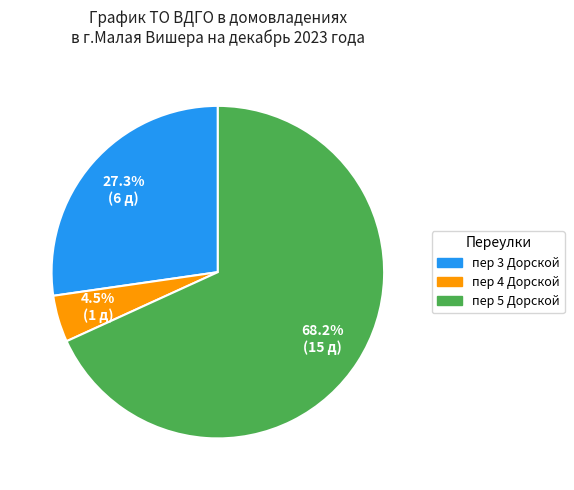

Which slice is the largest?

пер 5 Дорской